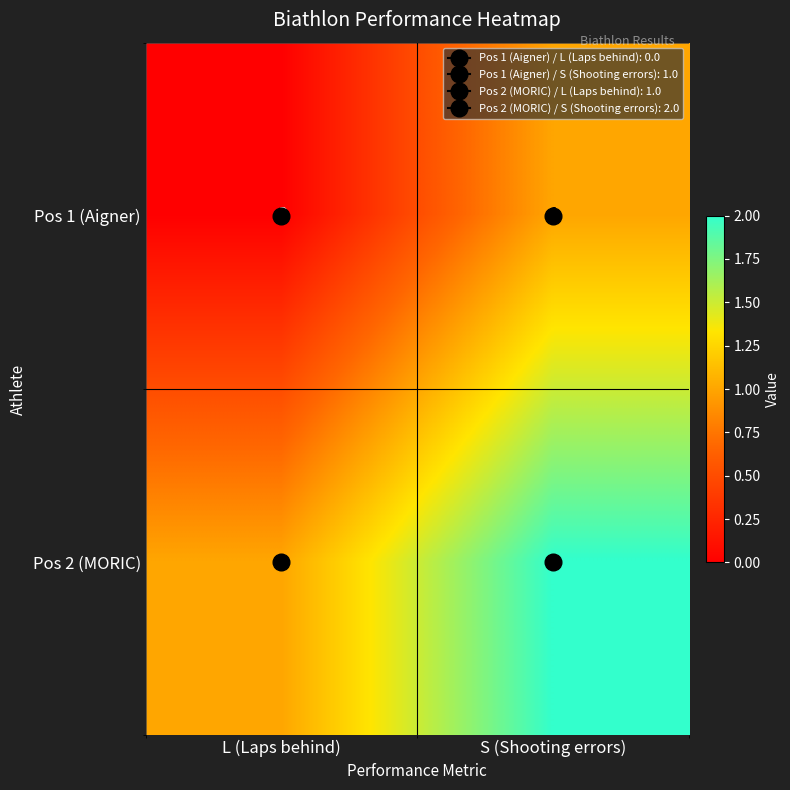

At which category is the sum across all series the highest?

S (Shooting errors)